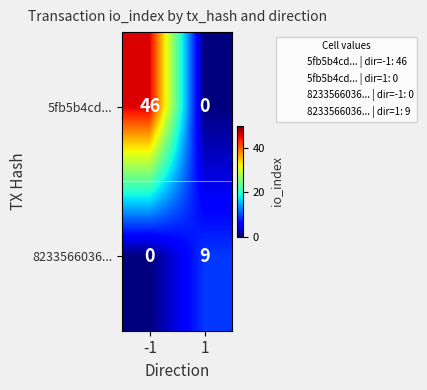

What is the sum of all 8233566036... values?

9